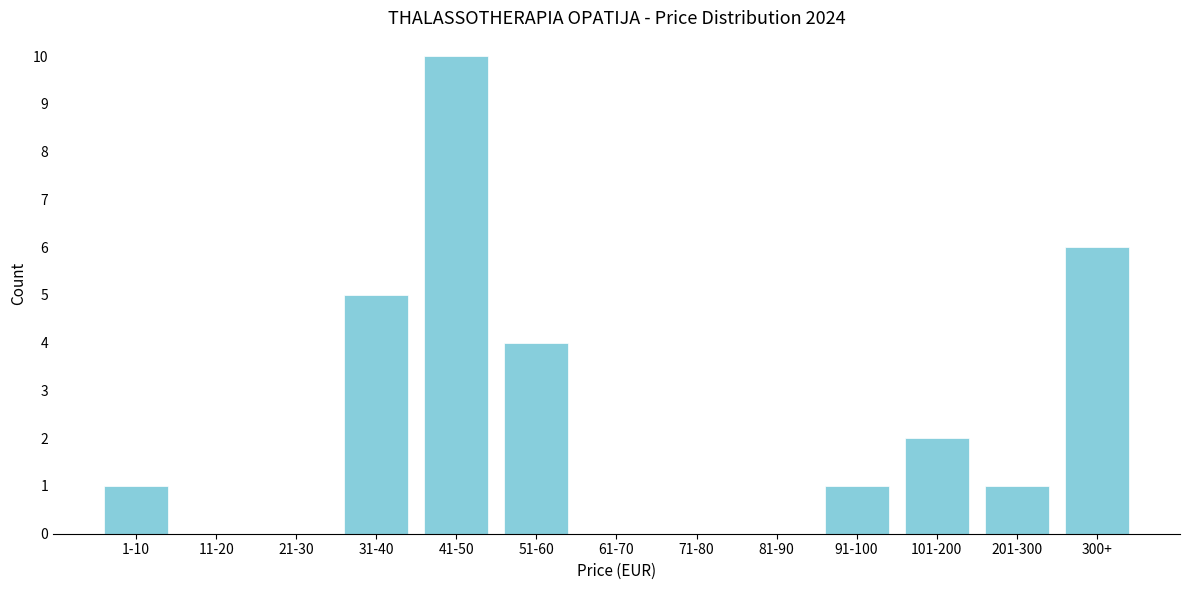

Reading right to left, transcribe all the data shown in this chart.

300+=6	201-300=1	101-200=2	91-100=1	81-90=0	71-80=0	61-70=0	51-60=4	41-50=10	31-40=5	21-30=0	11-20=0	1-10=1